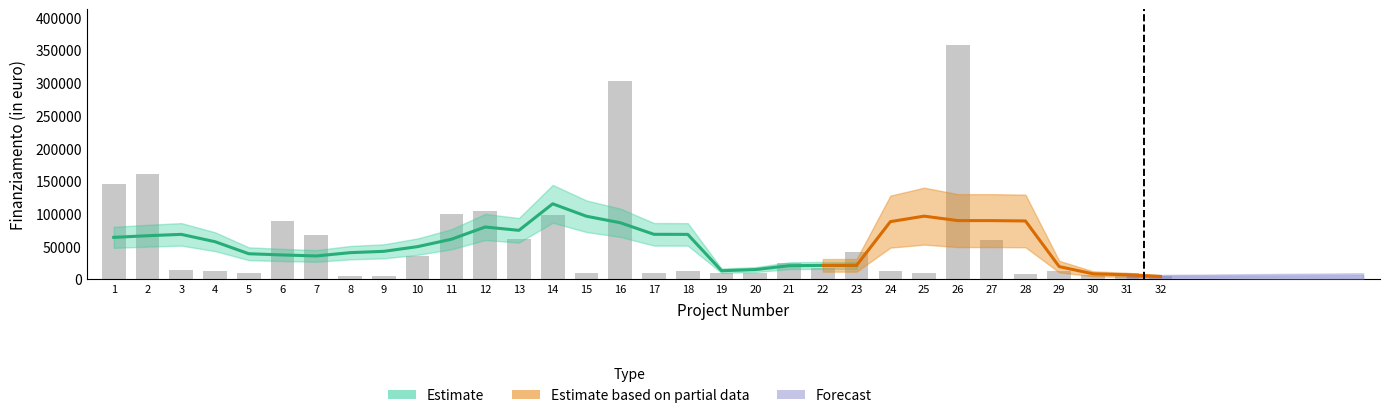

The value at 28 is 4134.2. True or false?

False